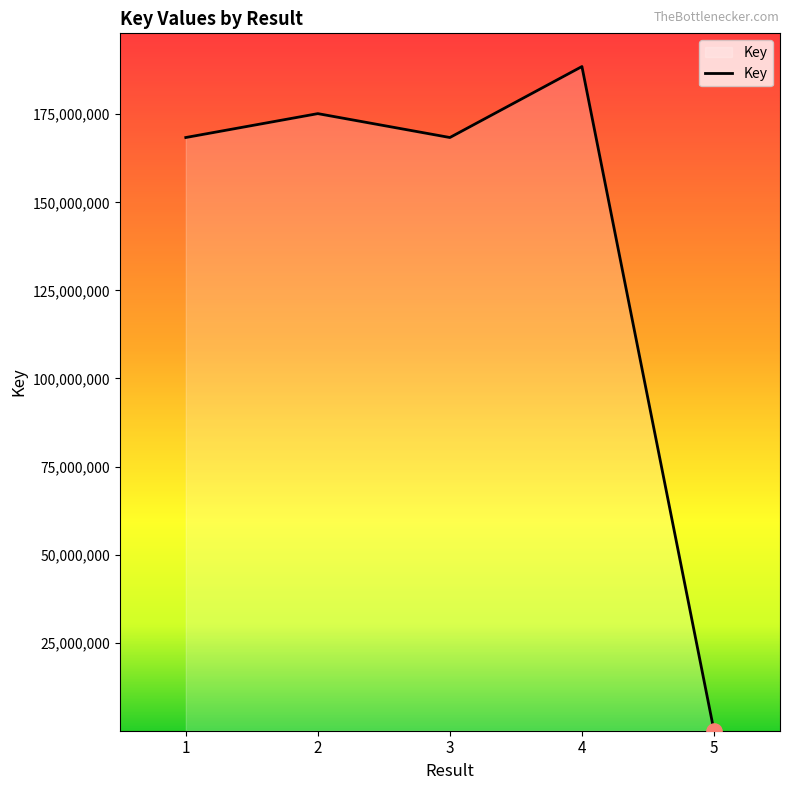

What is the ratio of the value at 3 to the value at 5?

24191.7